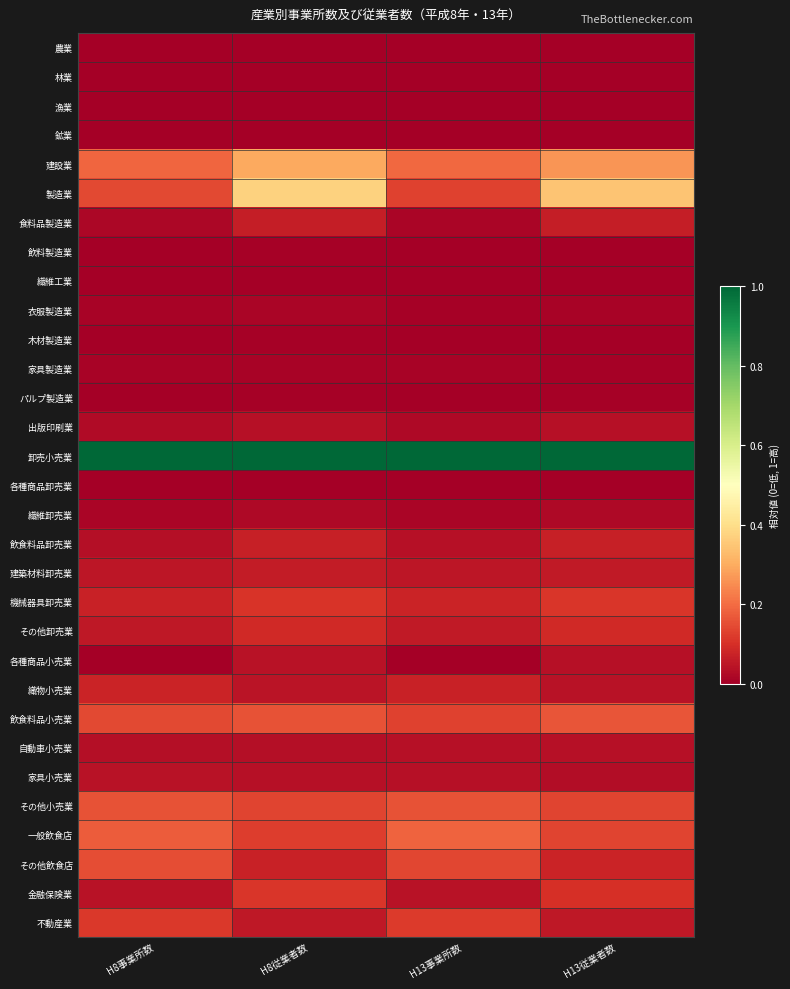

At which category is the sum across all series the highest?

H8従業者数